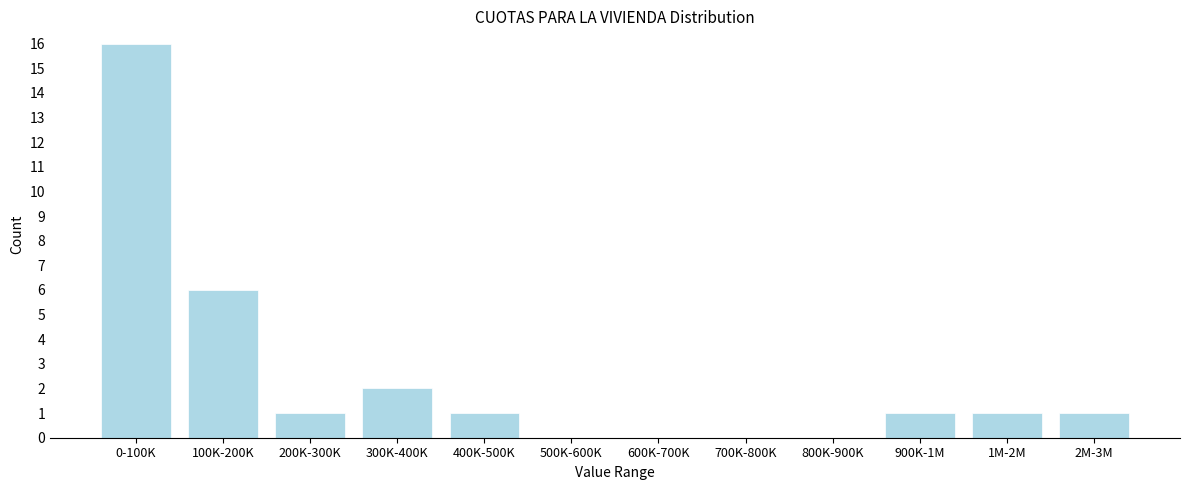

Reading left to right, what are all the values shown in this chart?

0-100K=16	100K-200K=6	200K-300K=1	300K-400K=2	400K-500K=1	500K-600K=0	600K-700K=0	700K-800K=0	800K-900K=0	900K-1M=1	1M-2M=1	2M-3M=1